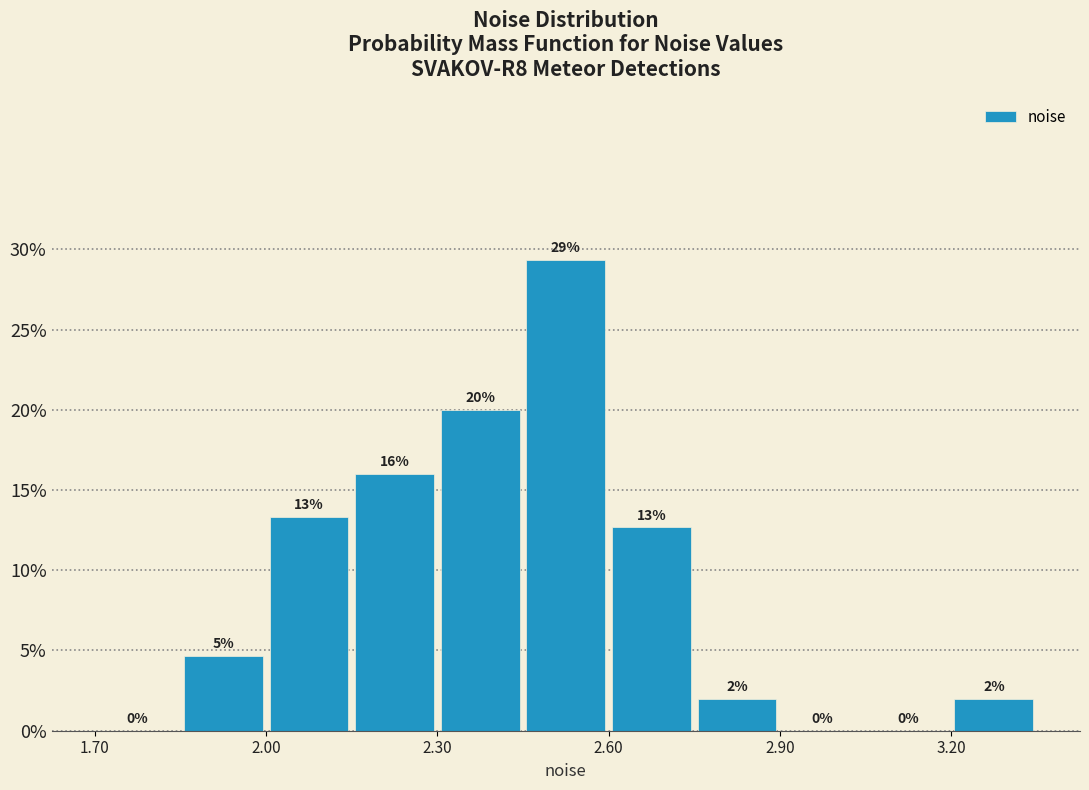

Read against the x-axis, roughly where is the centre of the tallest bar?

2.55